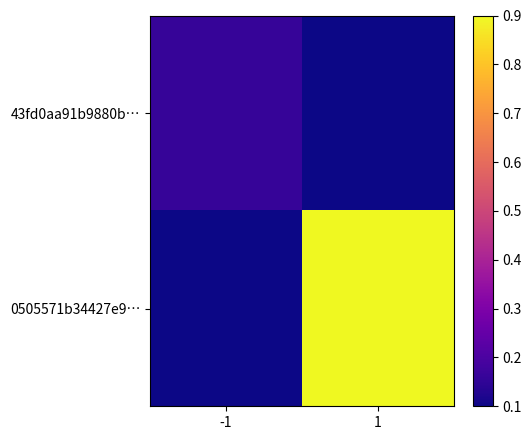

What is the difference between the highest and lowest values at 1?

0.8